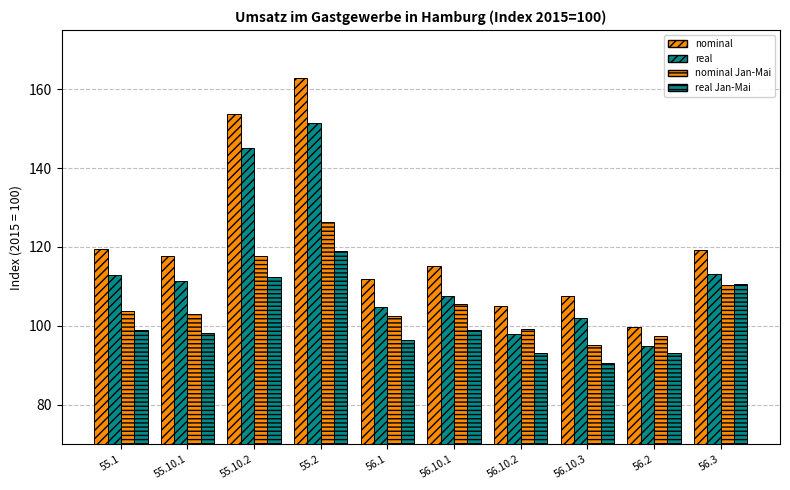

How many distinct data groups are displayed?

4